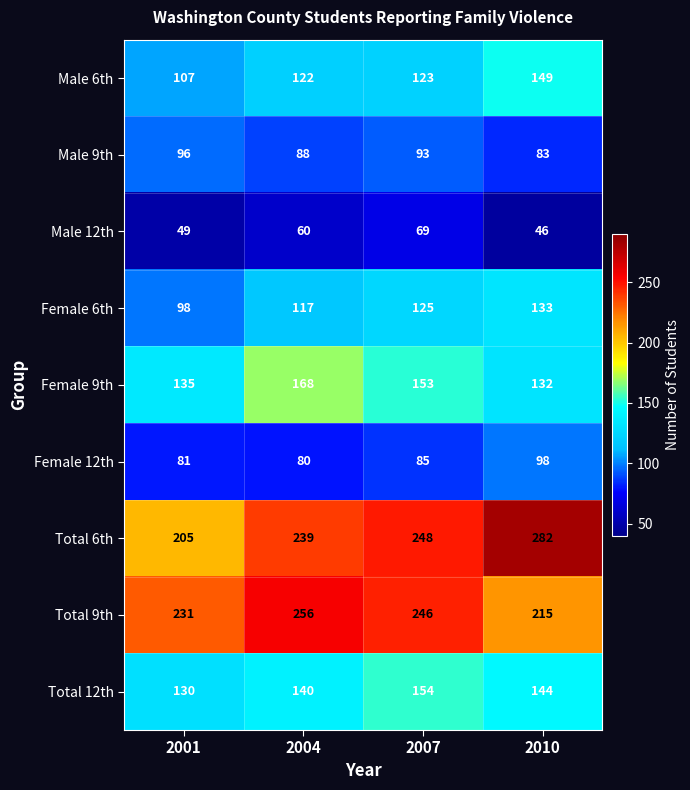

Which category has the highest value across all series?

2010